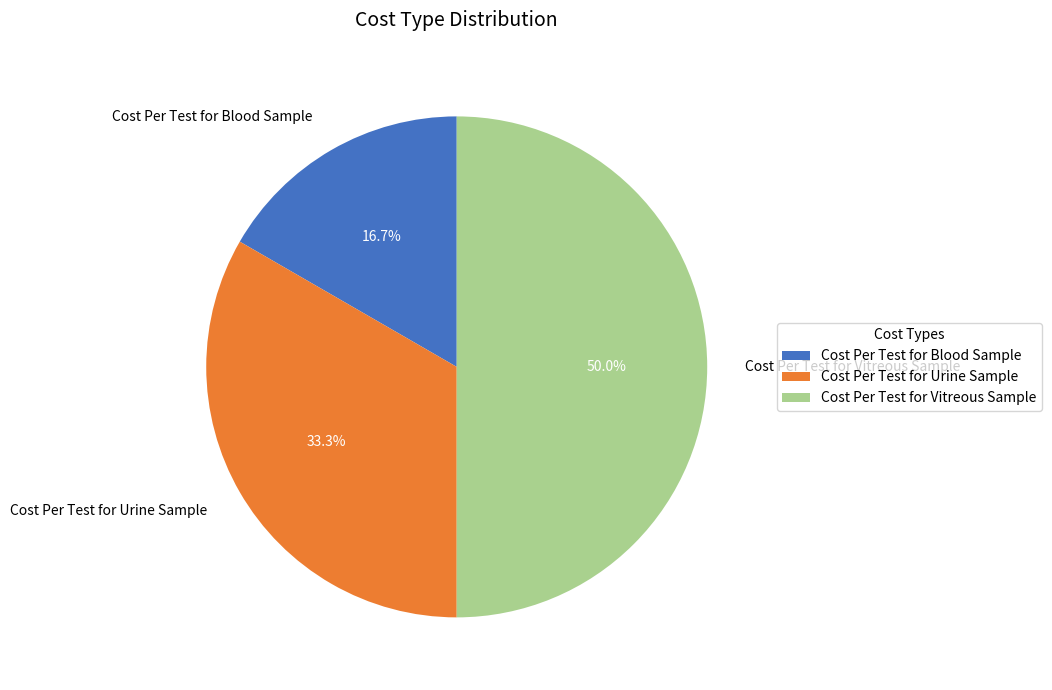

What is the largest slice in the pie chart?

Cost Per Test for Vitreous Sample